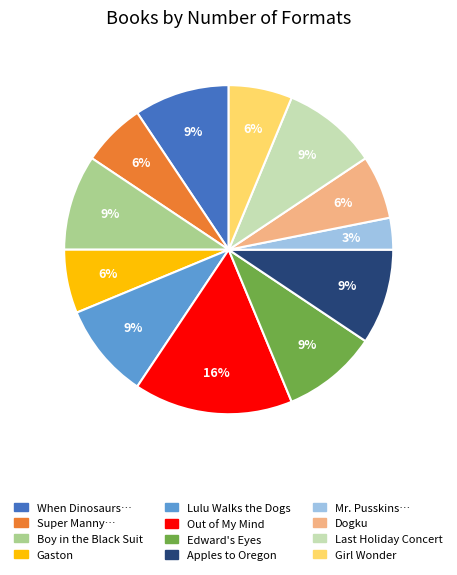

Is there a majority slice in this chart?

No